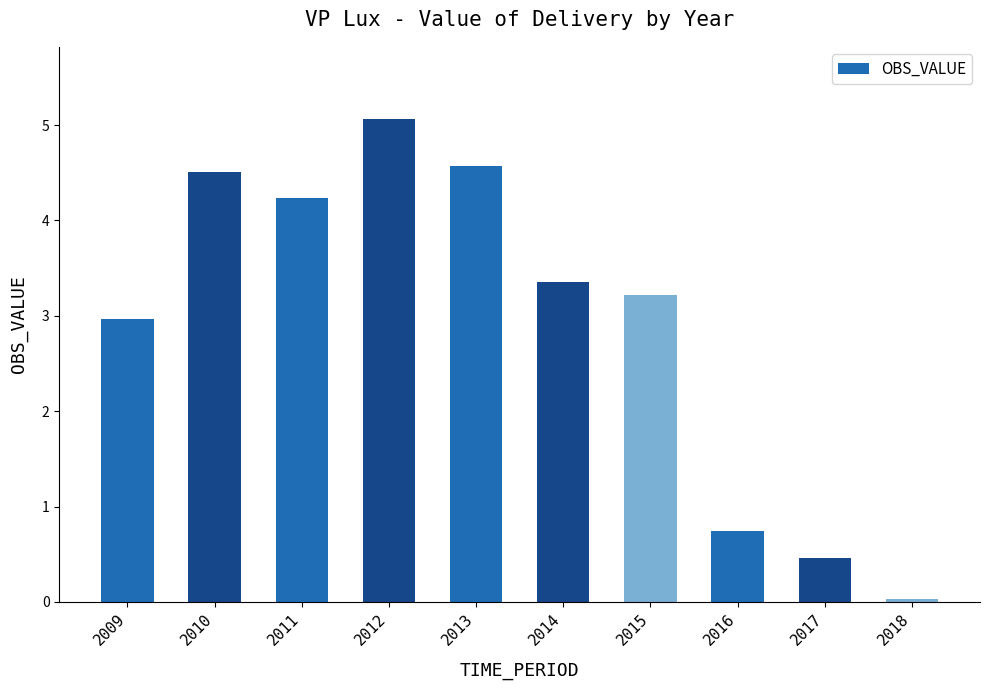

What is the approximate value at 2016?

0.7